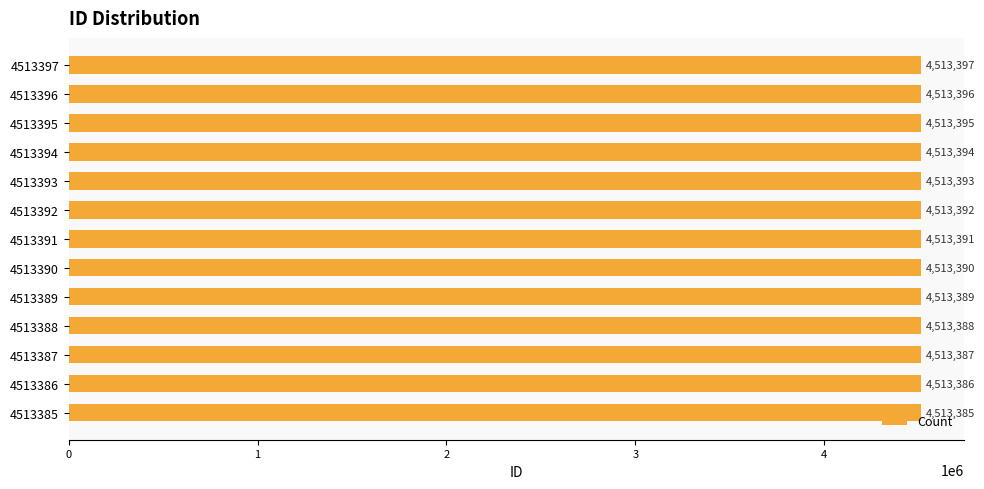

Which has a higher value, 4513389 or 4513395?

4513395